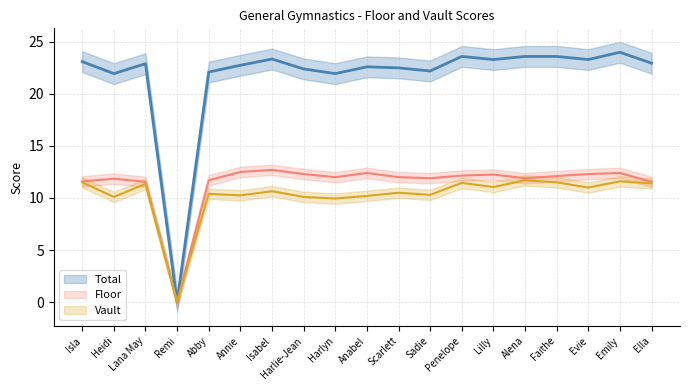

What is the label of the 18th point from the left?

Emily